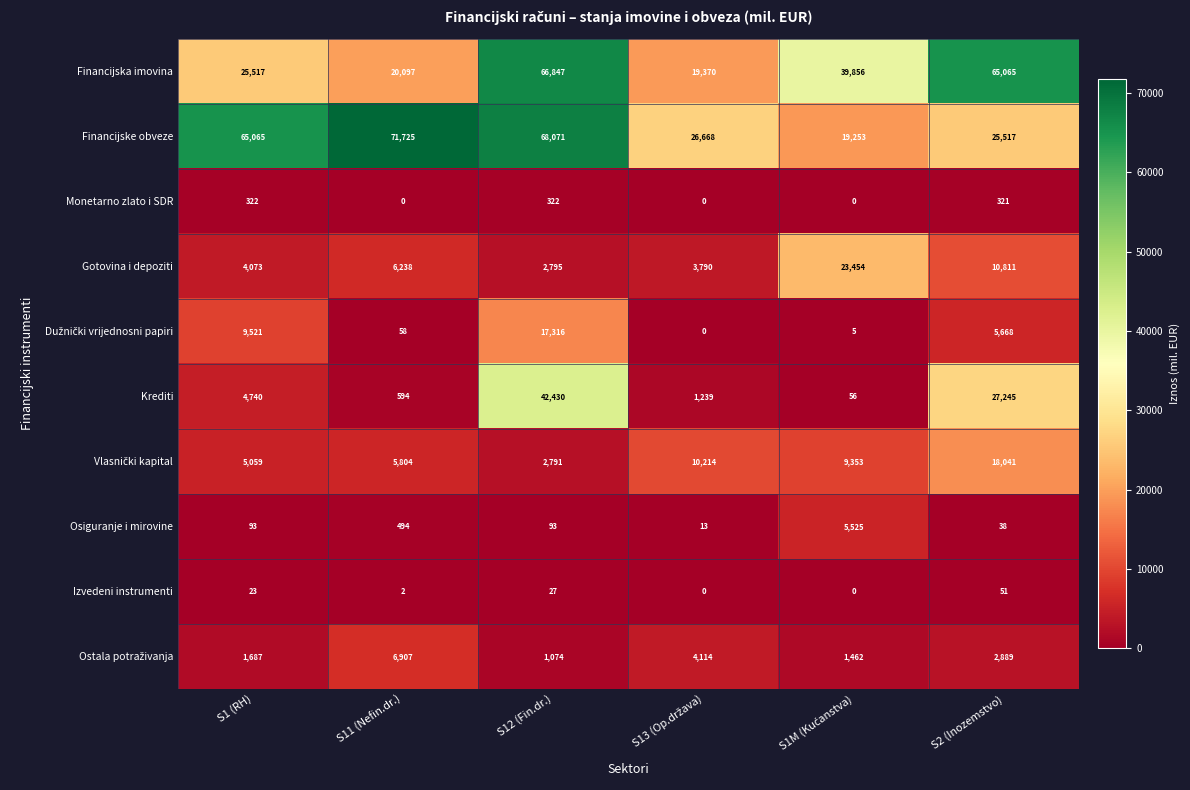

Which has a higher value, S11 (Nefin.dr.) or S1M (Kućanstva)?

S1M (Kućanstva)